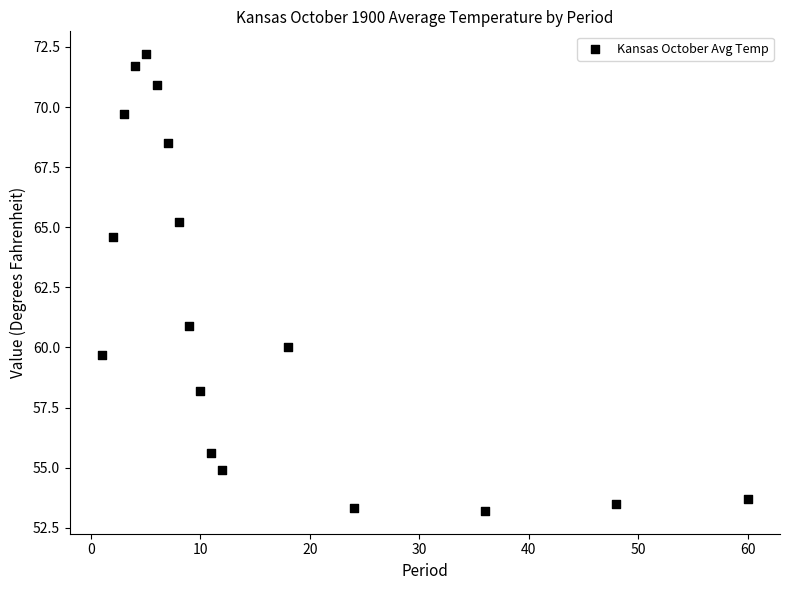

What Y value in the scatter plot is closest to 62?

60.9